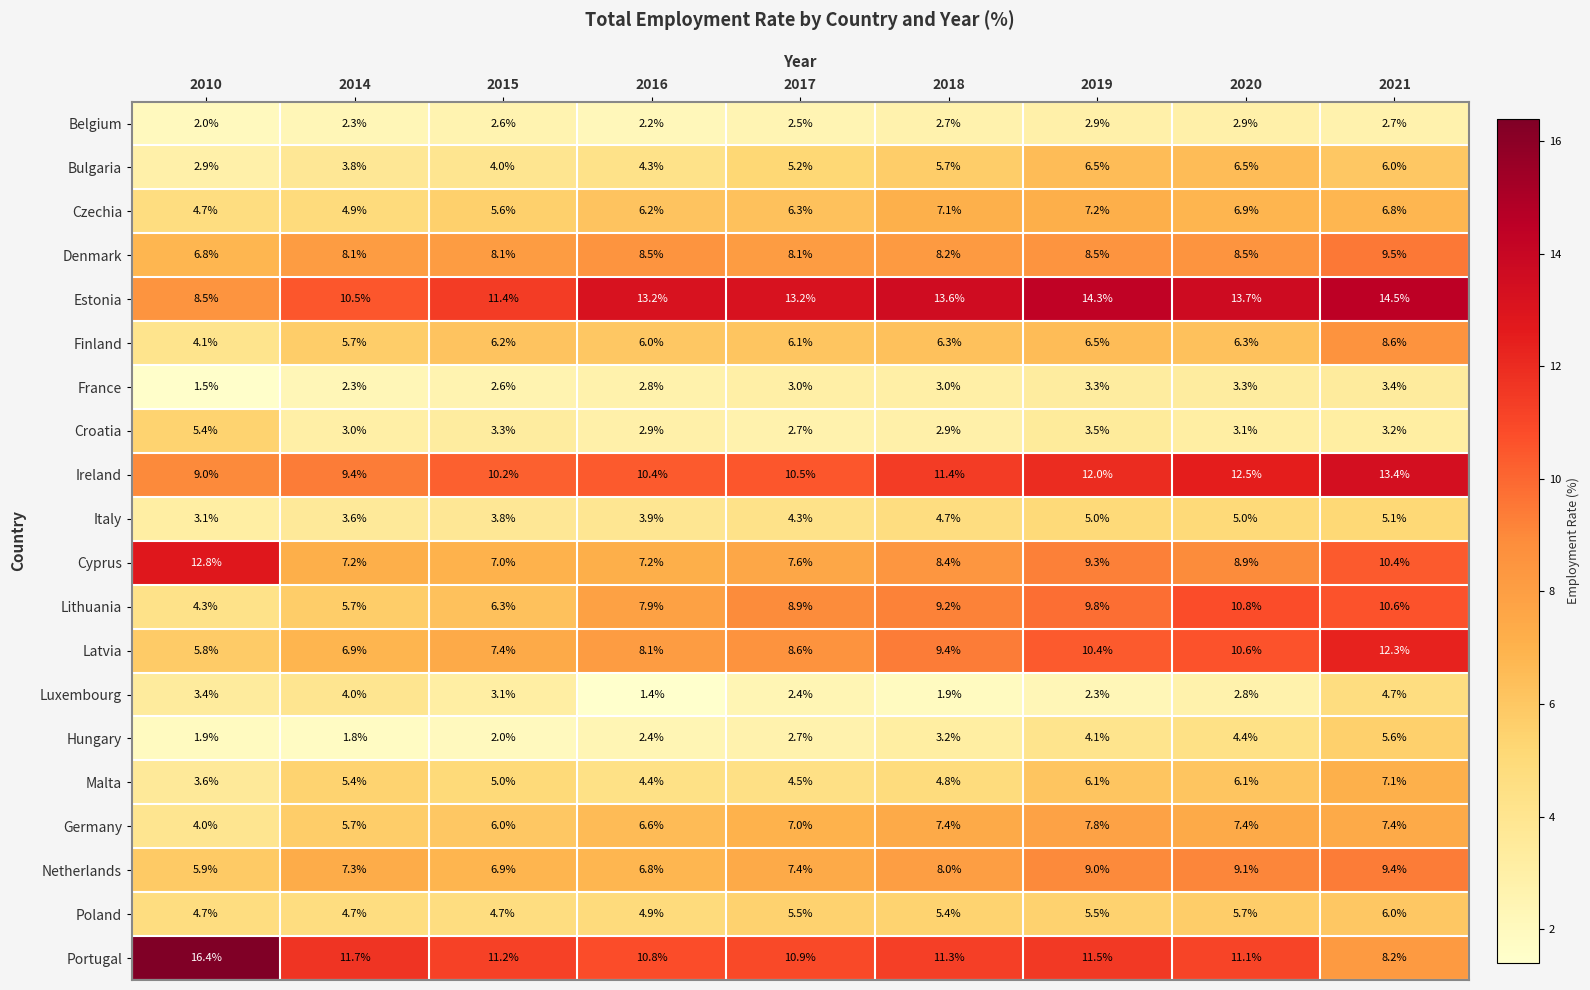

At which category is the sum across all series the highest?

2021